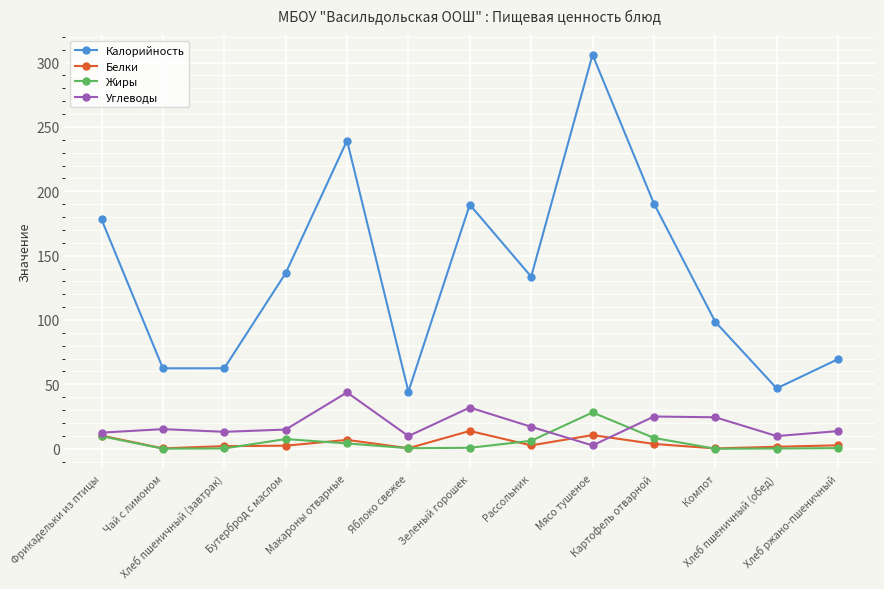

What is the value of the Калорийность point at the 13th from the left?

69.6